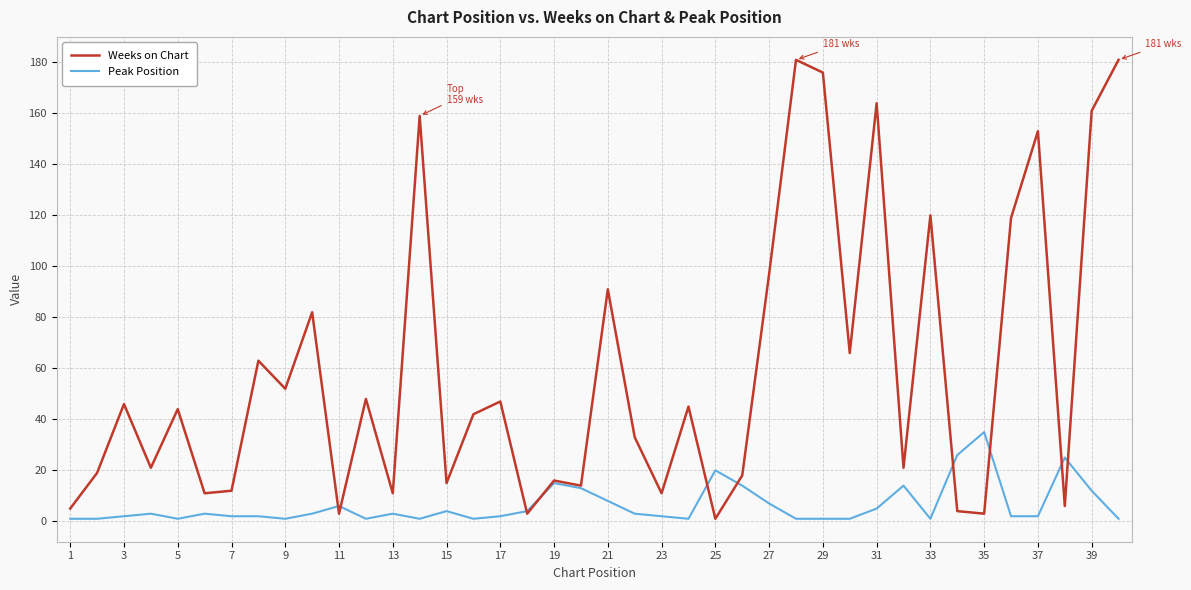

What is the highest value of the Weeks on Chart series?

181